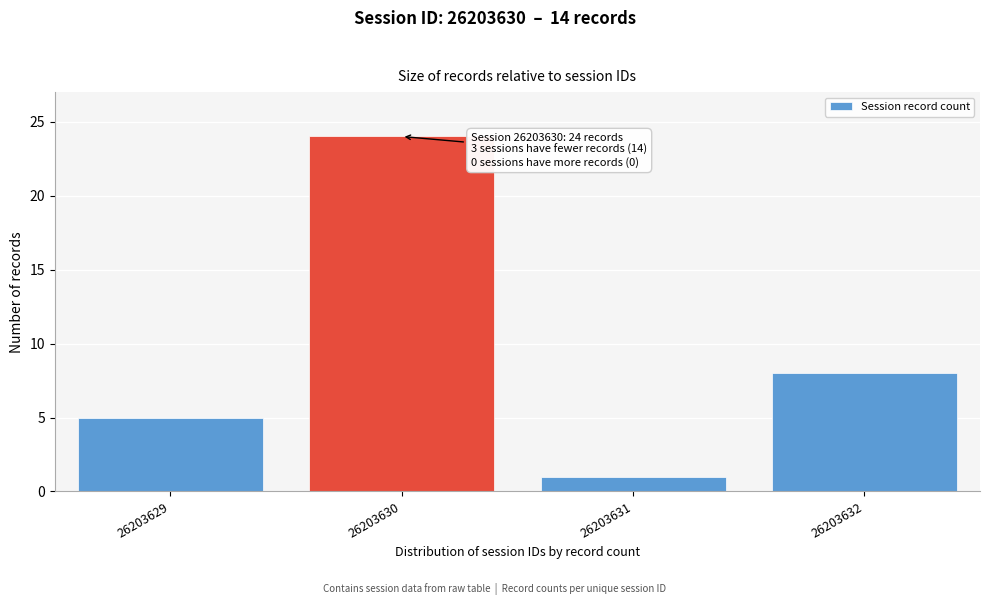

Reading left to right, extract all data points from this chart.

5	24	1	8